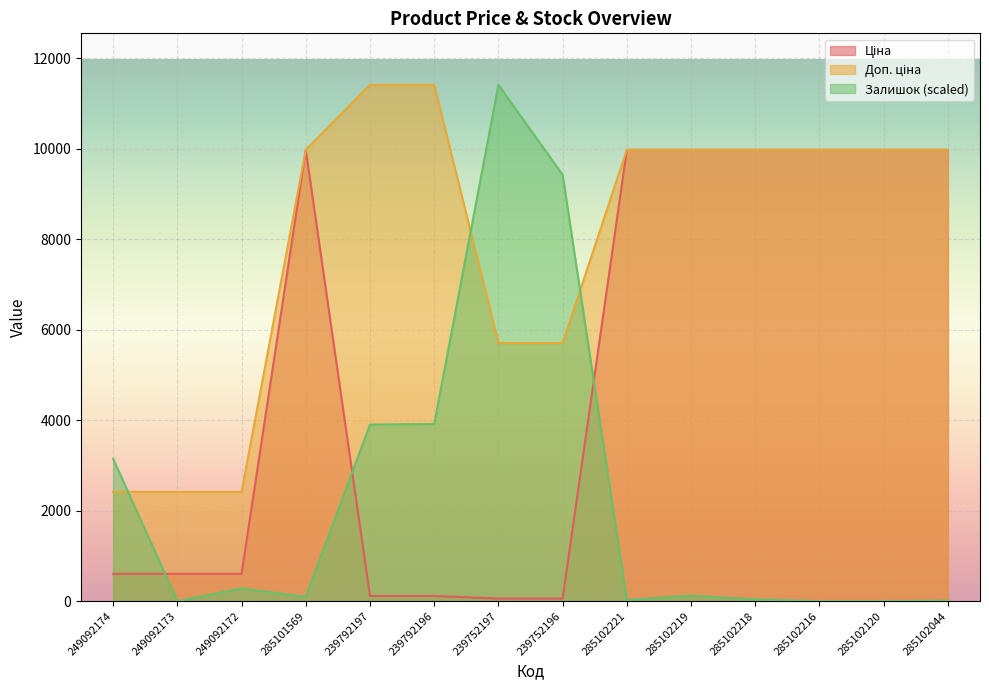

How many lines are shown in the chart?

3